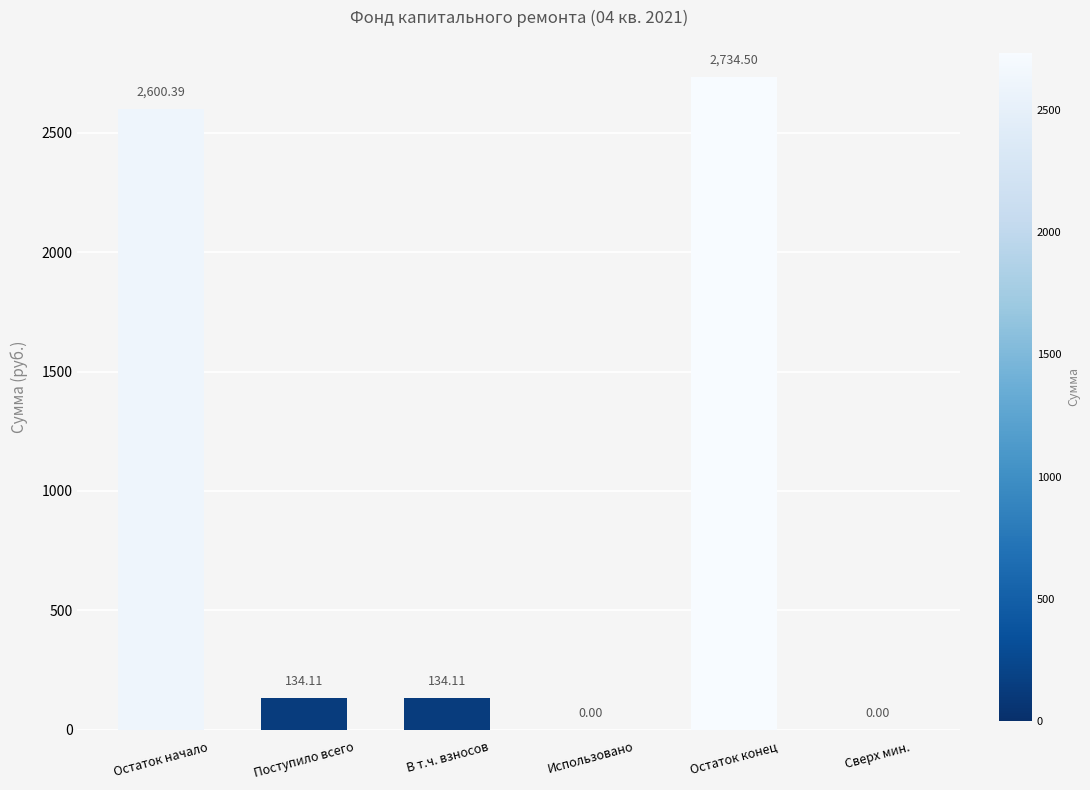

What is the change in value from В т.ч. взносов to Остаток конец?

+2600.4